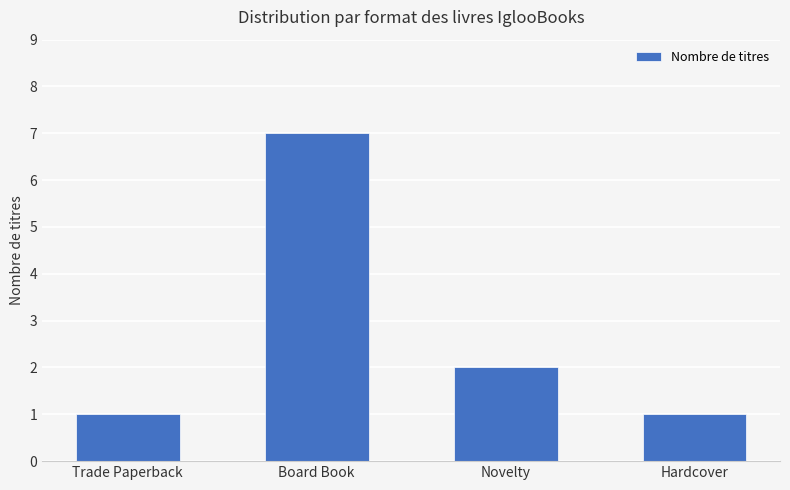

The value at Hardcover is 1. True or false?

True